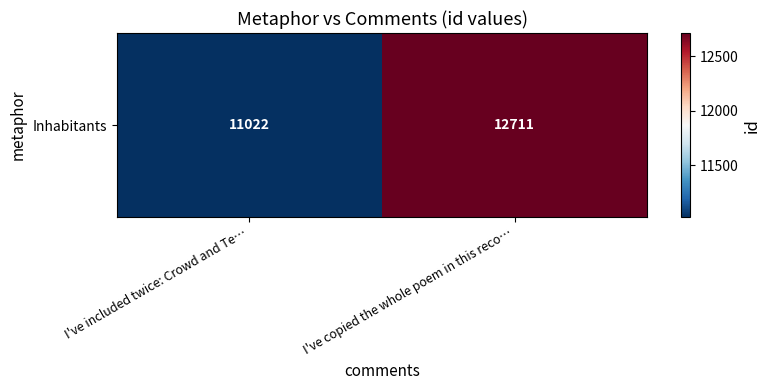

Approximately how many times larger is the value at I've copied the whole poem in this reco… compared to I've included twice: Crowd and Te…?

1.2